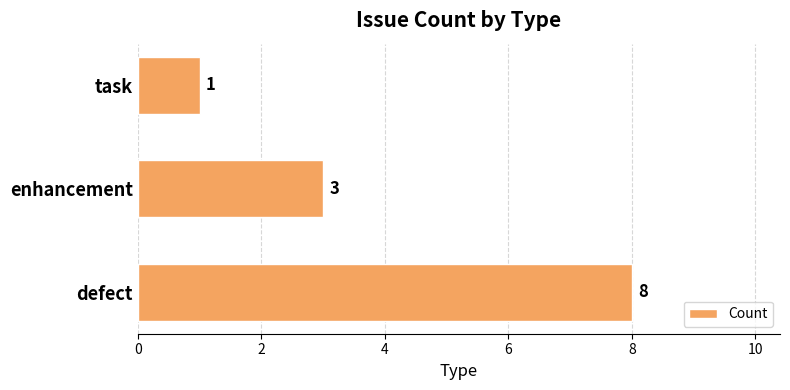

True or false: the data shows 5 at enhancement.

False